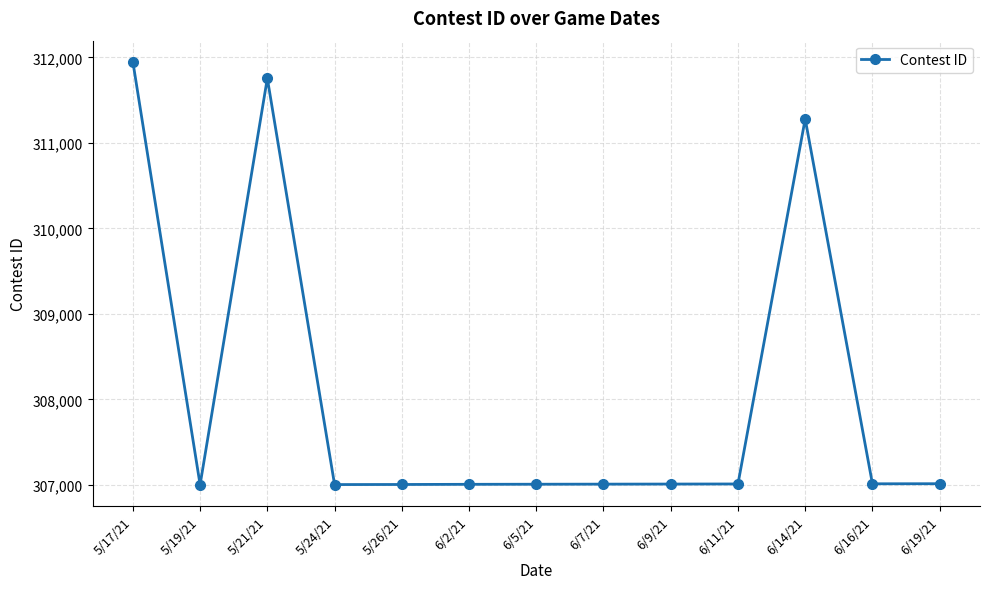

What is the difference between the maximum and minimum values?

4946